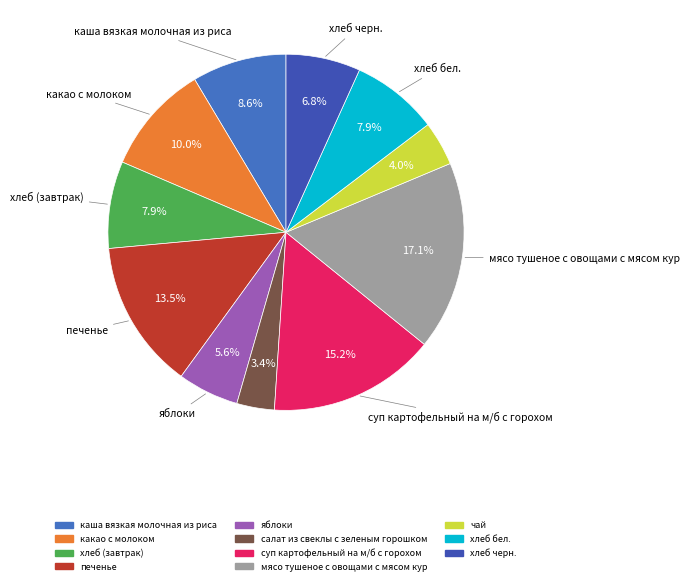

Between хлеб бел. and салат из свеклы с зеленым горошком, which is larger?

хлеб бел.